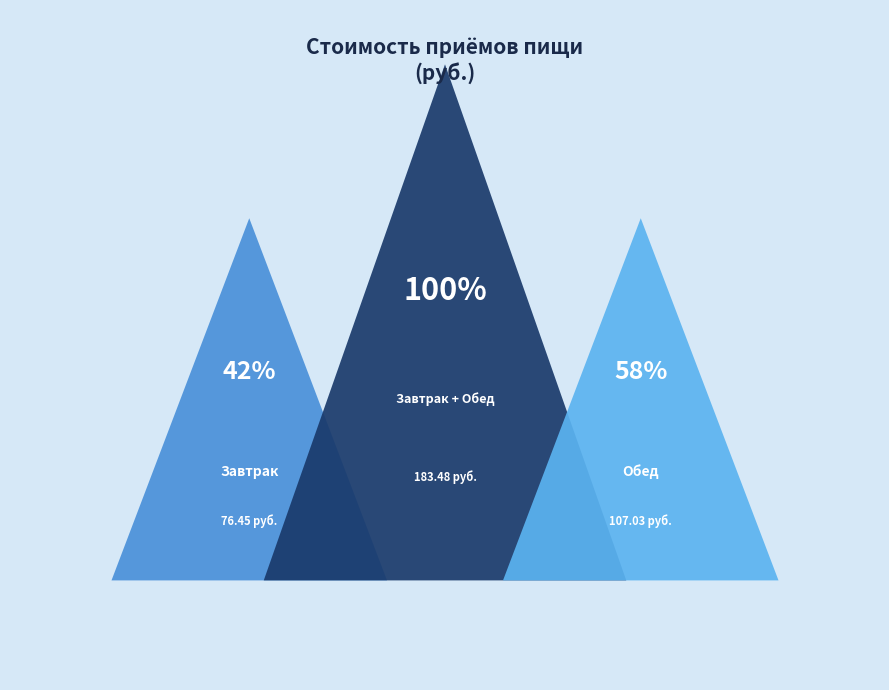

To the nearest percent, what is the difference between the largest and smallest slice percentages?

17%